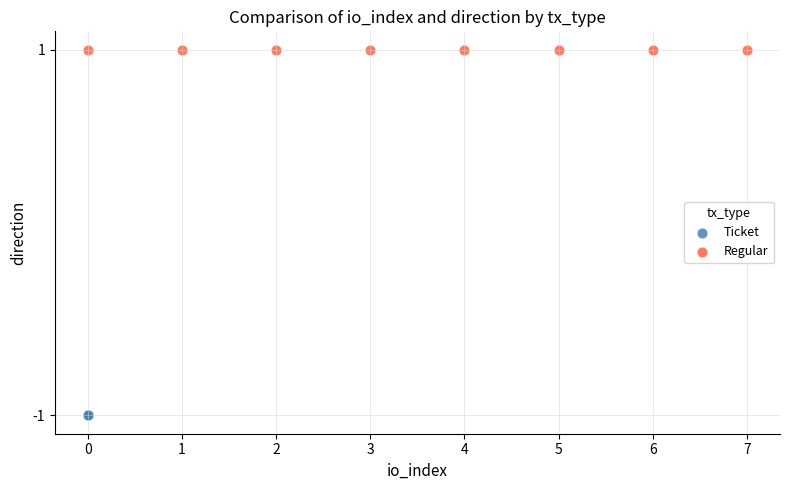

Which series reaches the maximum Y coordinate?

Regular